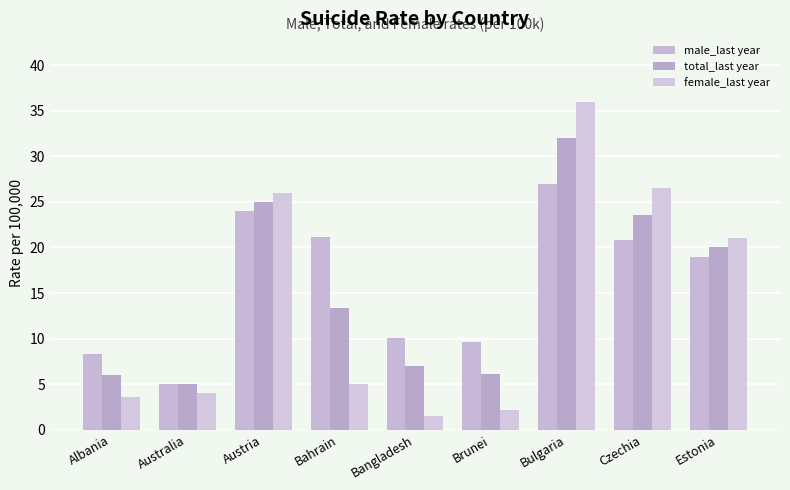

What is the difference between the highest and lowest values at Bangladesh?

8.6